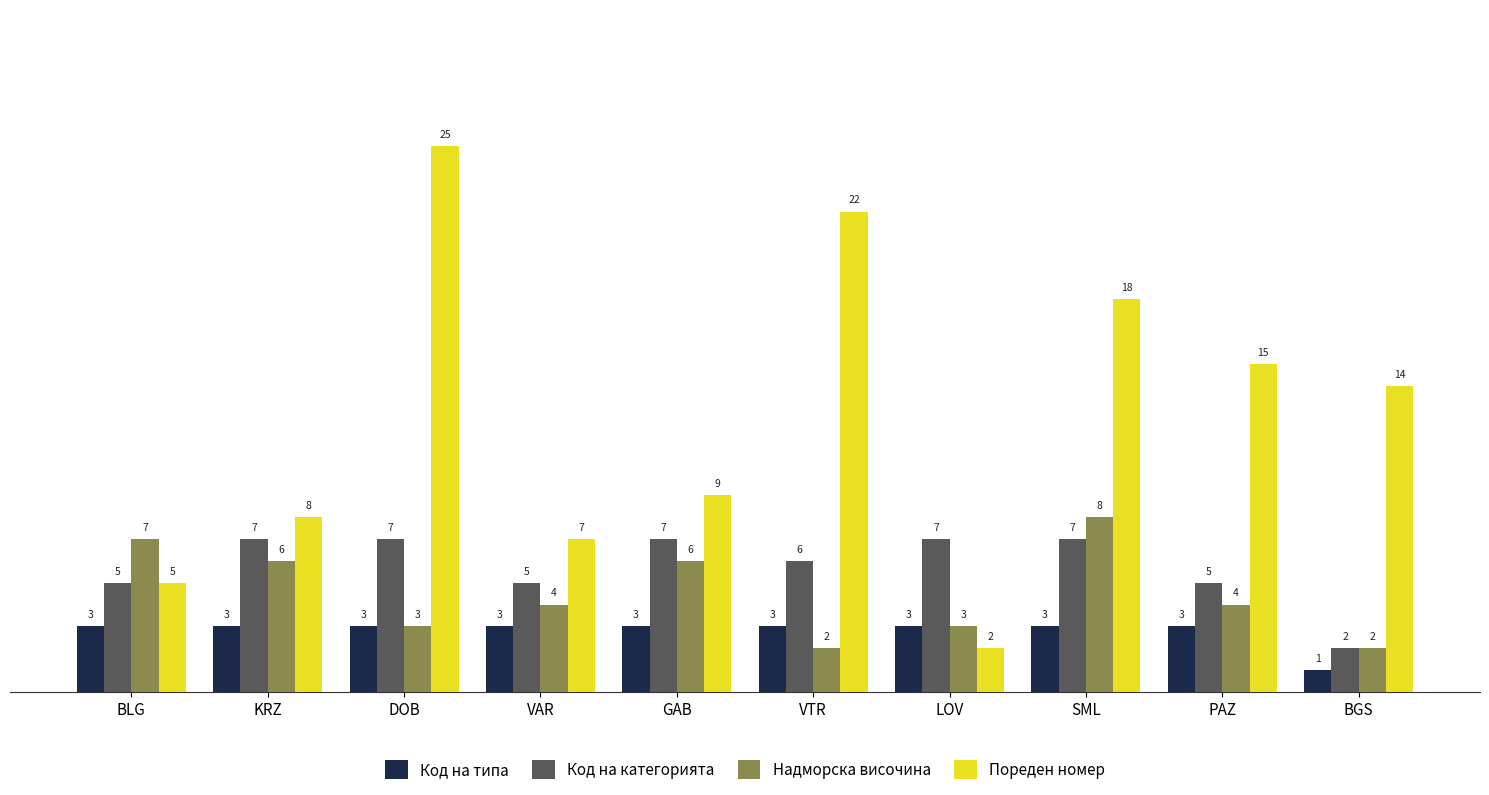

What is the difference between the highest and lowest values at BLG?

4